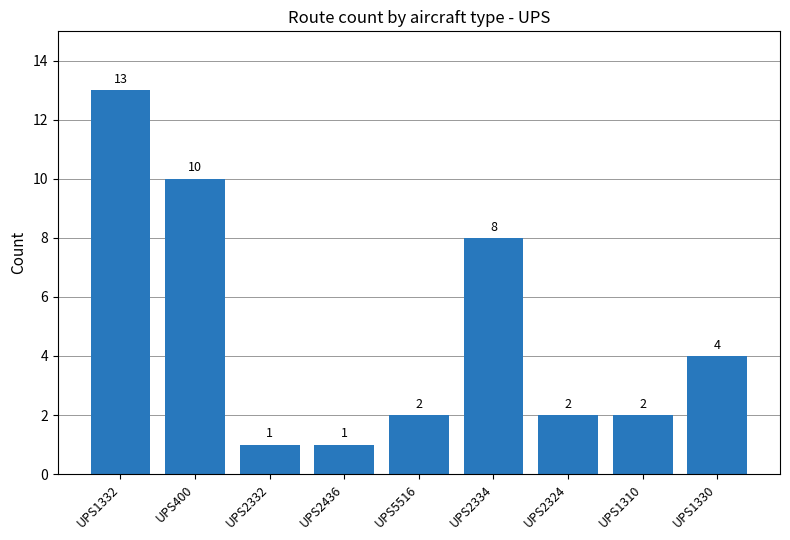

True or false: the data shows 2 at UPS1310.

True